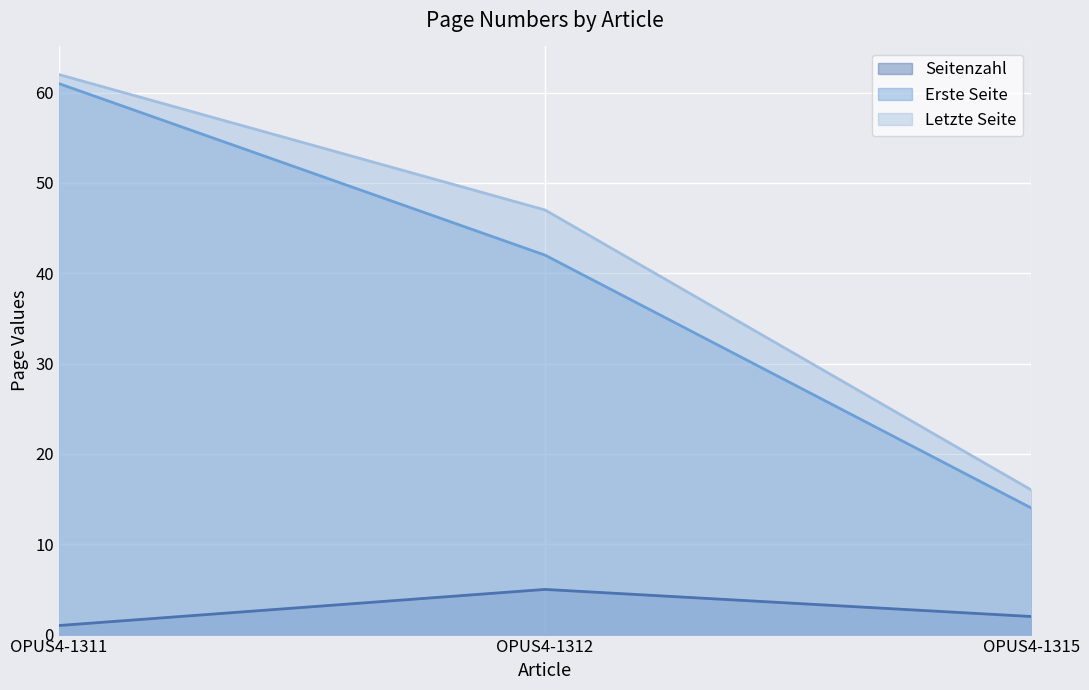

What is the highest value of the Erste Seite series?

61